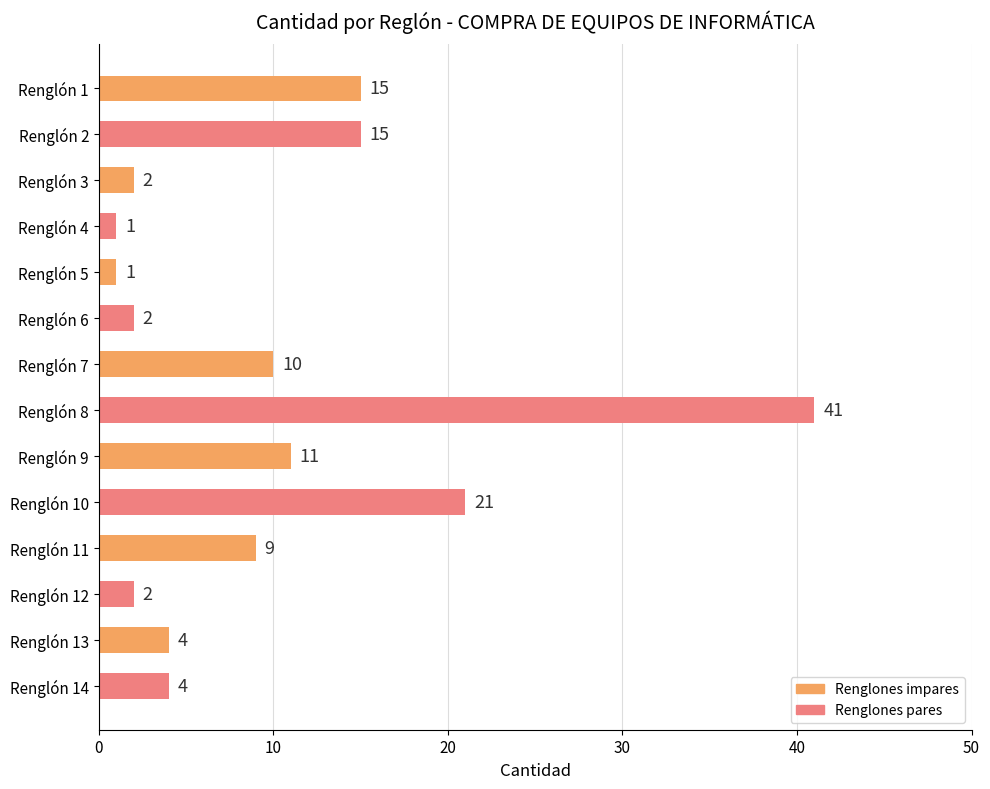

The value at Renglón 6 is 2. True or false?

True